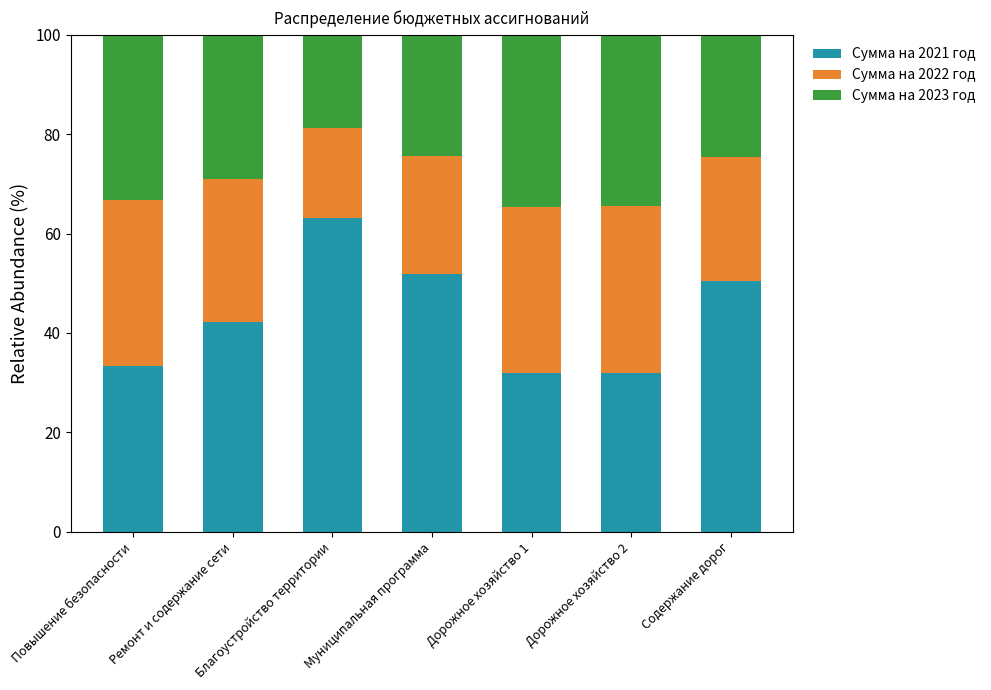

At which label does Сумма на 2021 год reach its peak?

Благоустройство территории